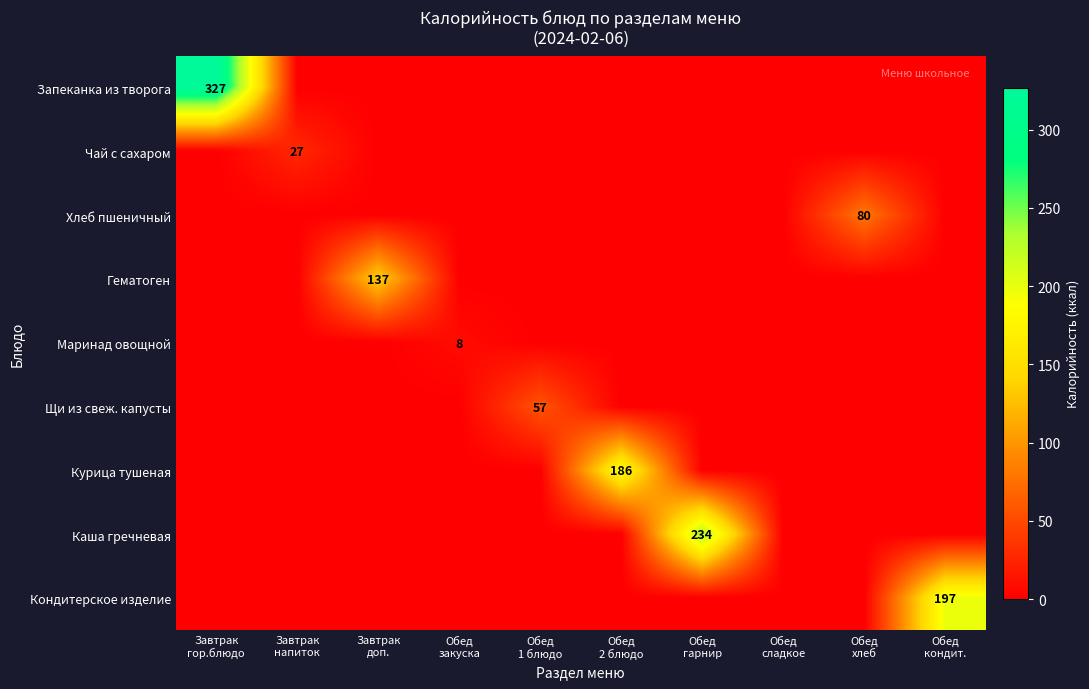

What is the sum of all Чай с сахаром values?

27.0